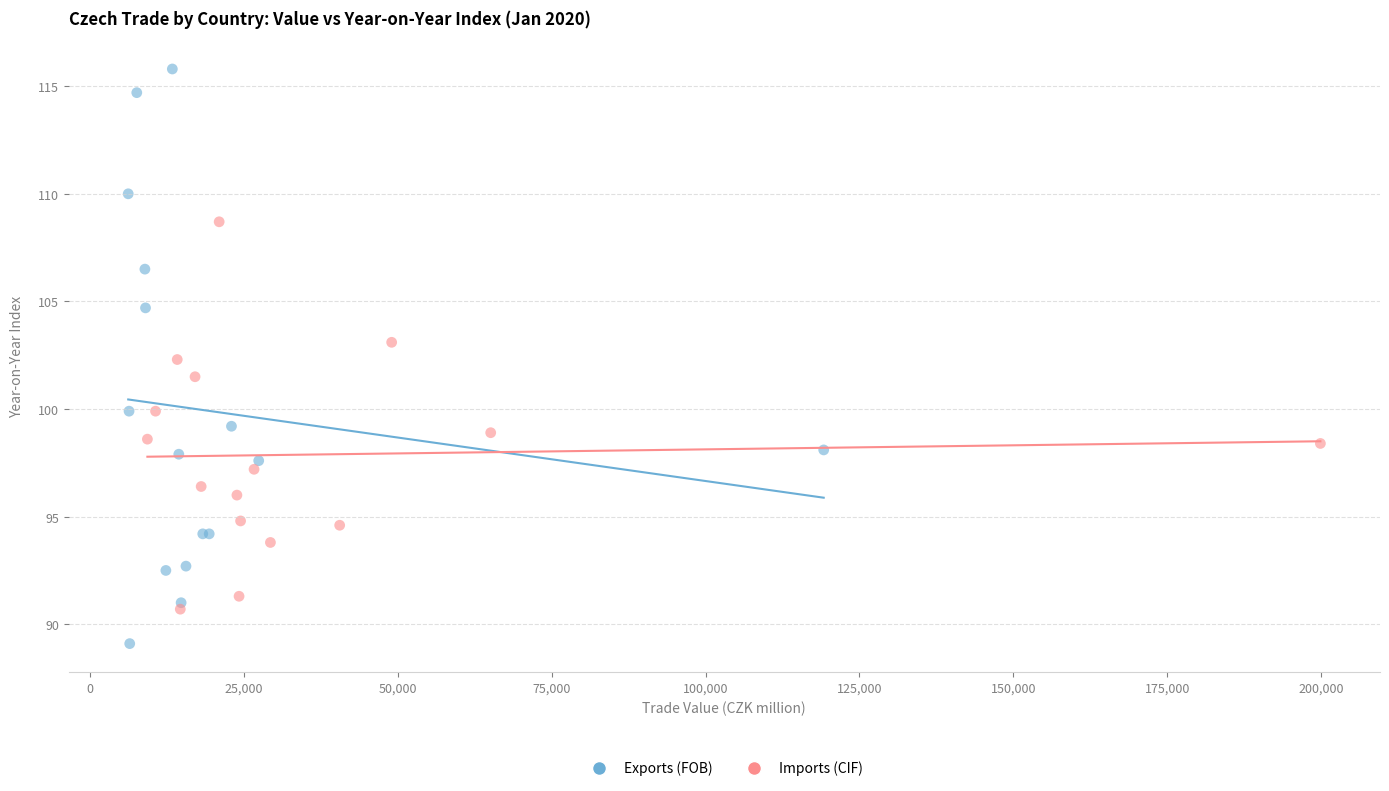

Which series contains the lowest Y value?

Exports (FOB)